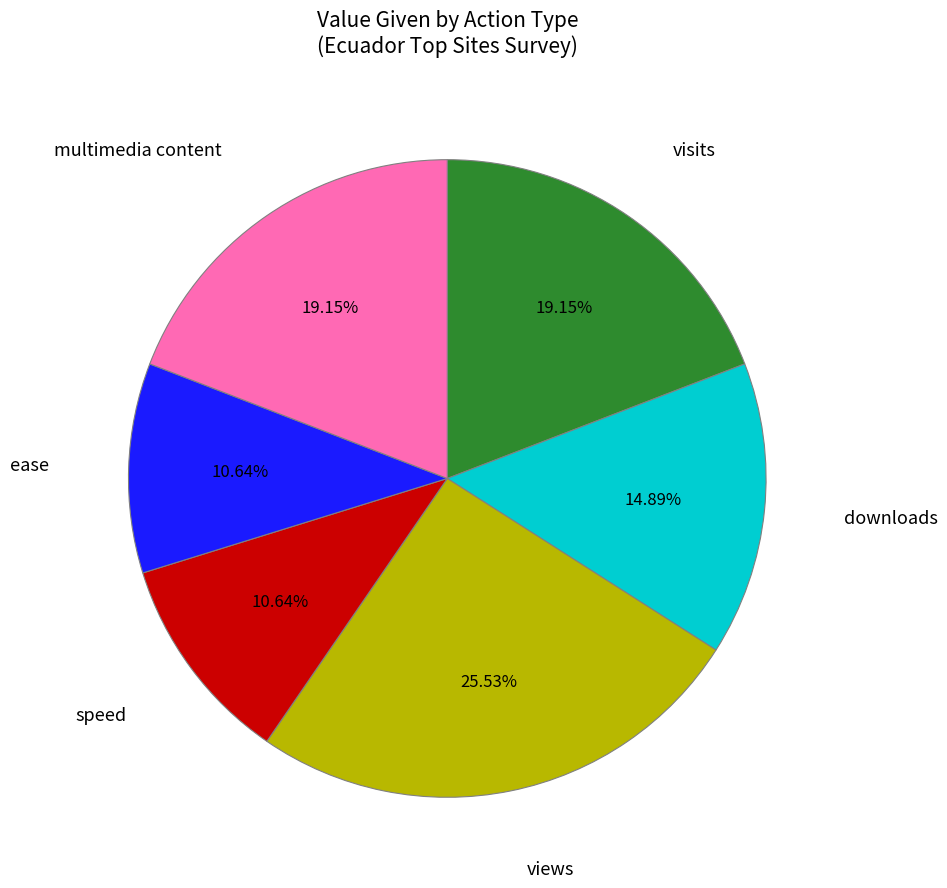

True or false: ease accounts for 11% of the total.

True